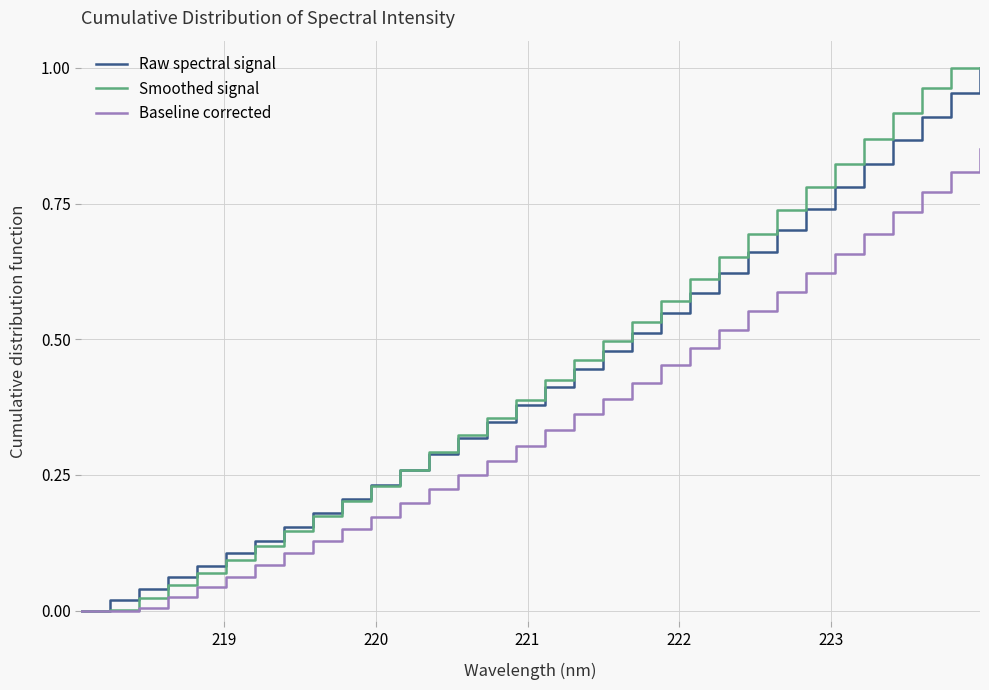

How many lines are shown in the chart?

3